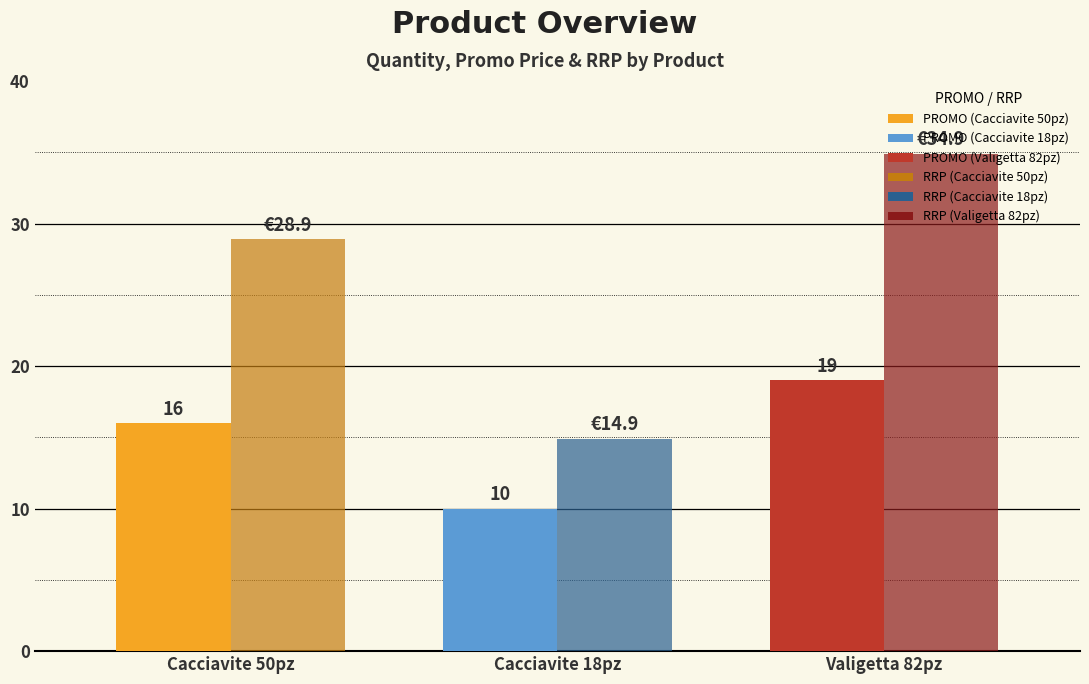

How many bars are there in each group?

2